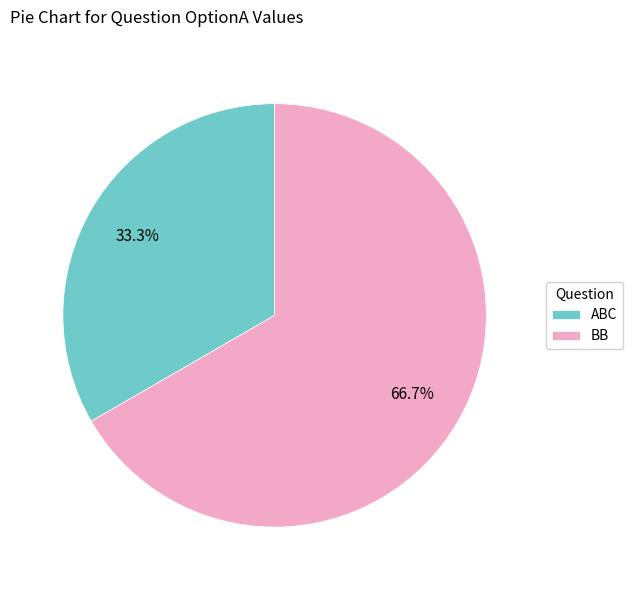

What percentage is the BB slice, to the nearest percent?

67%